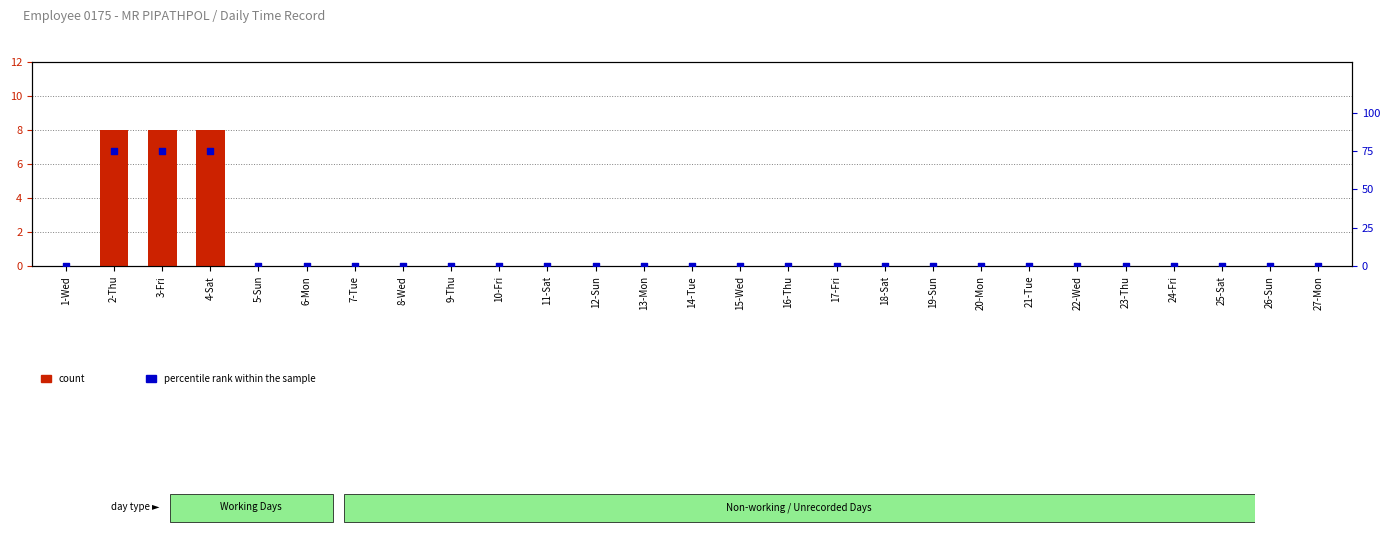

Which series reaches the maximum Y coordinate?

percentile rank within the sample